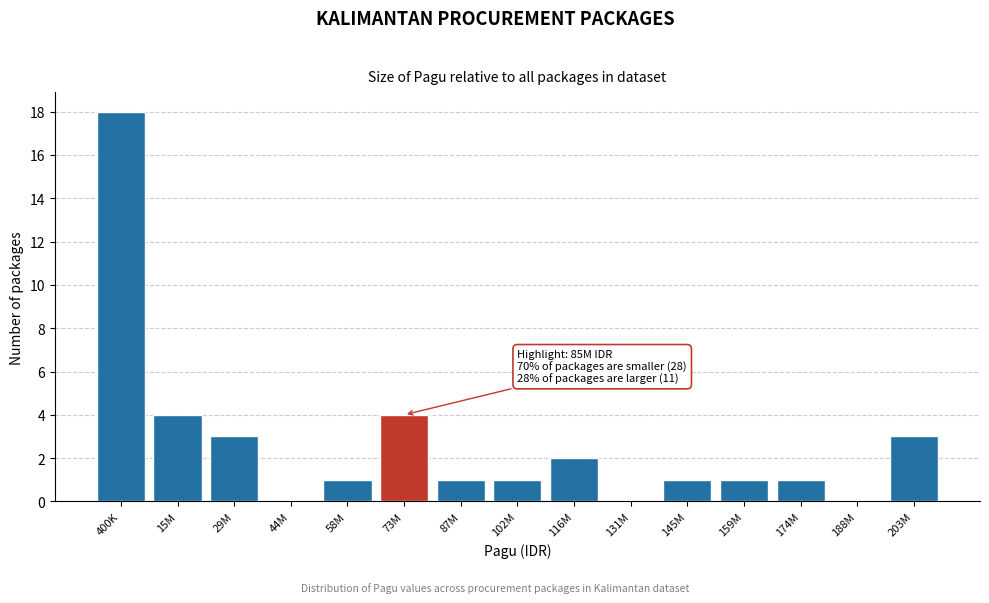

Reading left to right, extract all data points from this chart.

400K=18	15M=4	29M=3	44M=0	58M=1	73M=4	87M=1	102M=1	116M=2	131M=0	145M=1	159M=1	174M=1	188M=0	203M=3